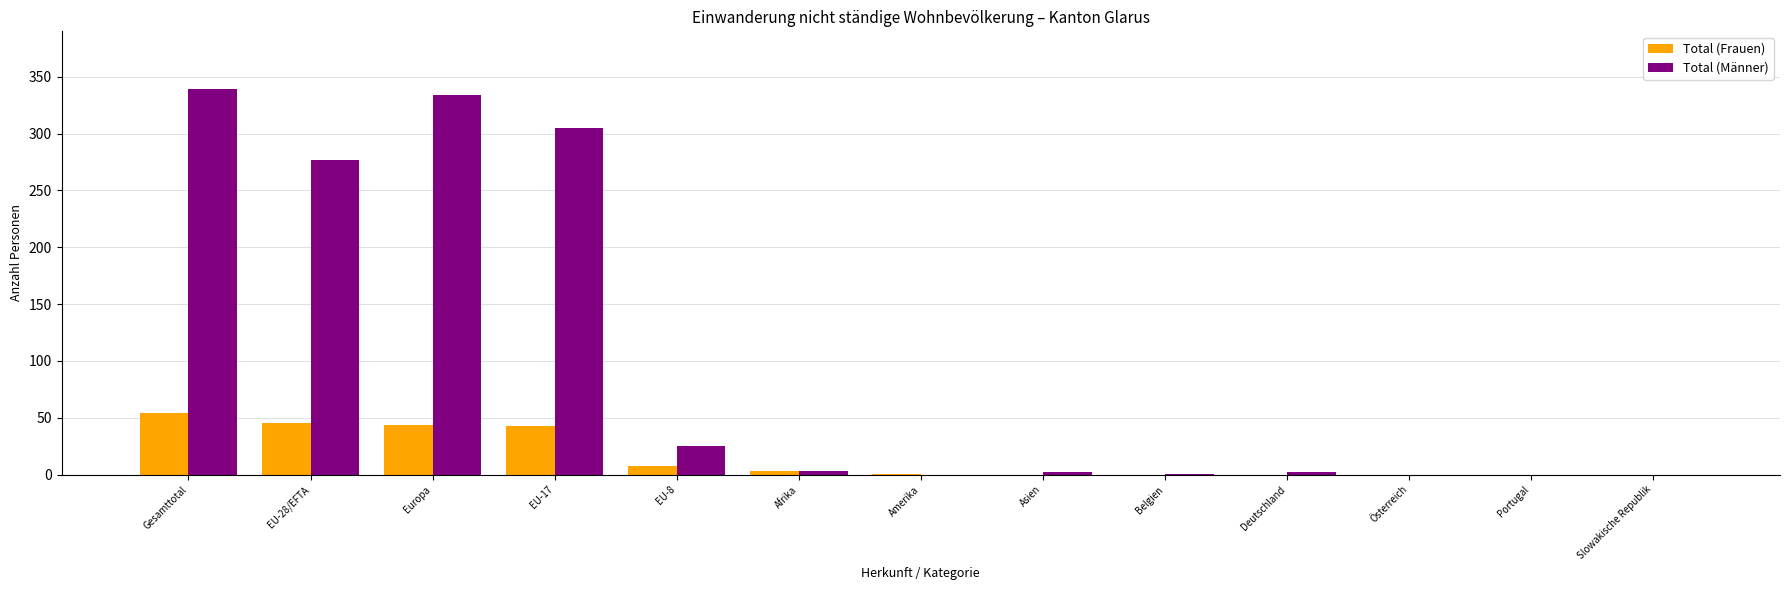

What are all the series names shown in the legend?

Total (Frauen), Total (Männer)